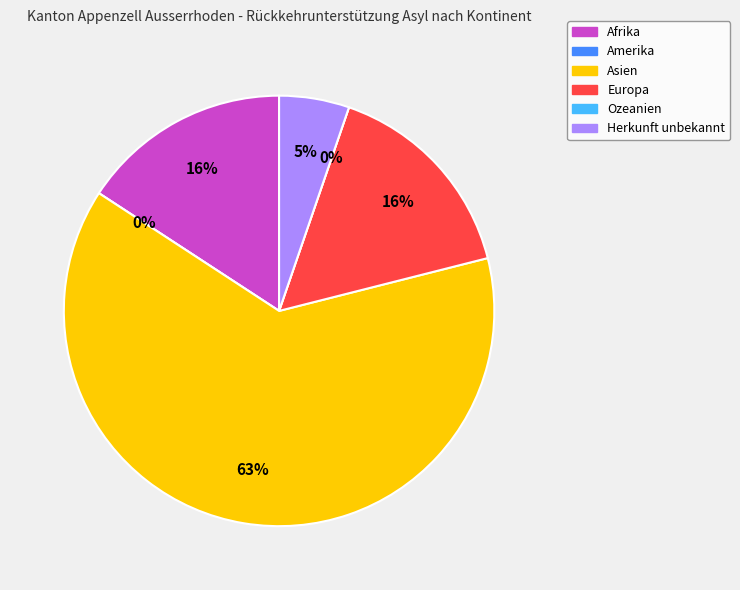

Rank the categories by value from highest to lowest.

Asien, Afrika, Europa, Herkunft unbekannt, Amerika, Ozeanien